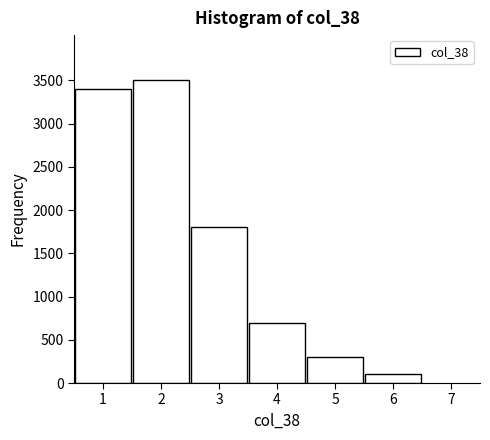

Reading left to right, what are all the values shown in this chart?

1=3400	2=3500	3=1800	4=700	5=300	6=100